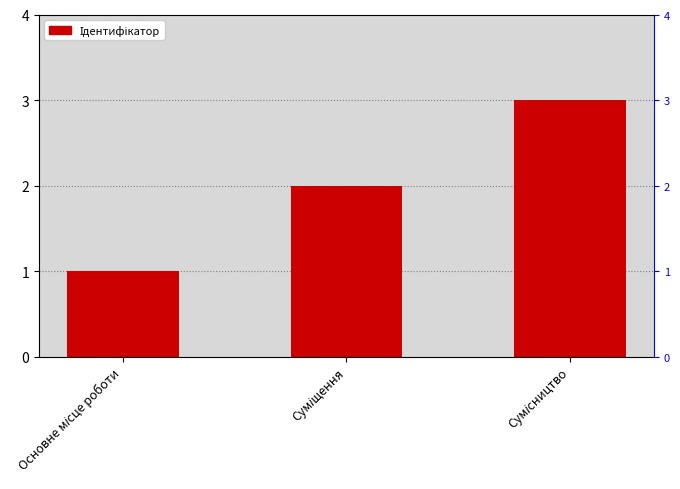

What is the label of the 1st bar from the left?

Основне місце роботи